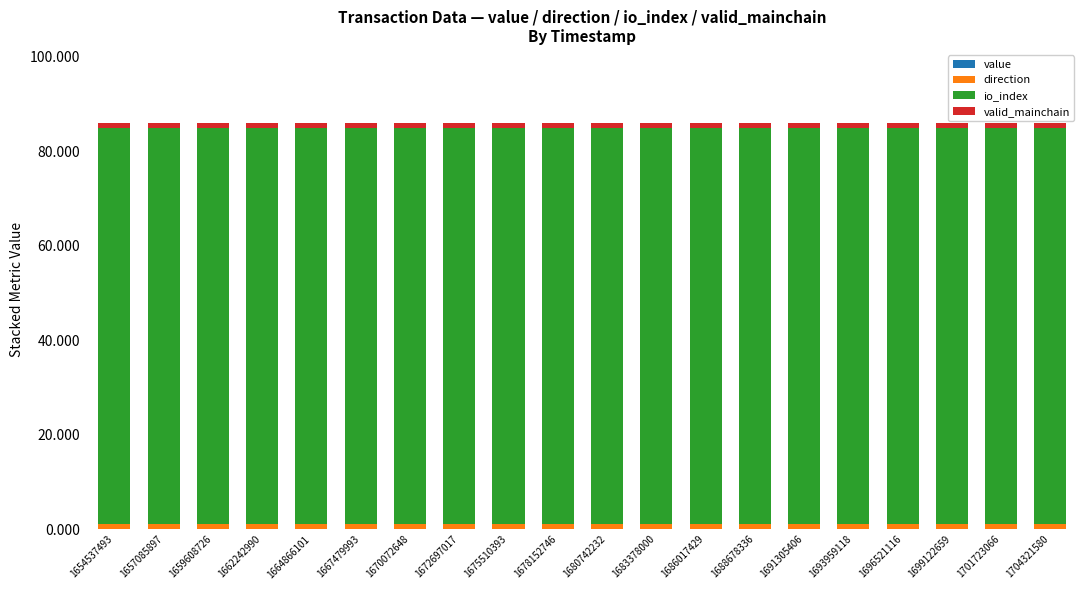

How many categories are shown in the chart?

20